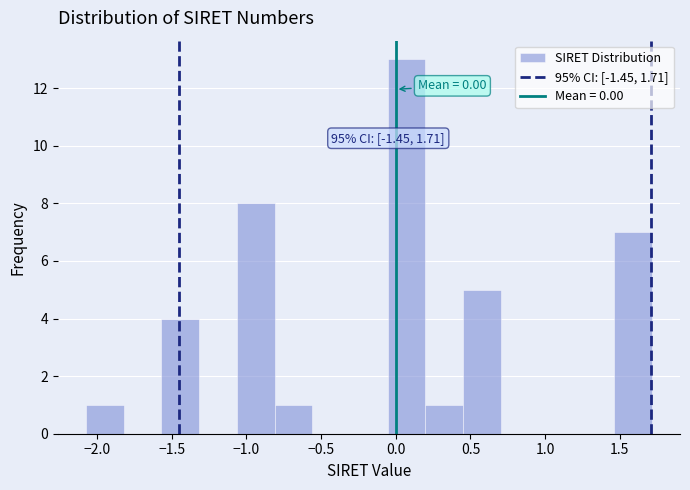

Over which range of the x-axis is the bar tallest?

-0.05 to 0.20